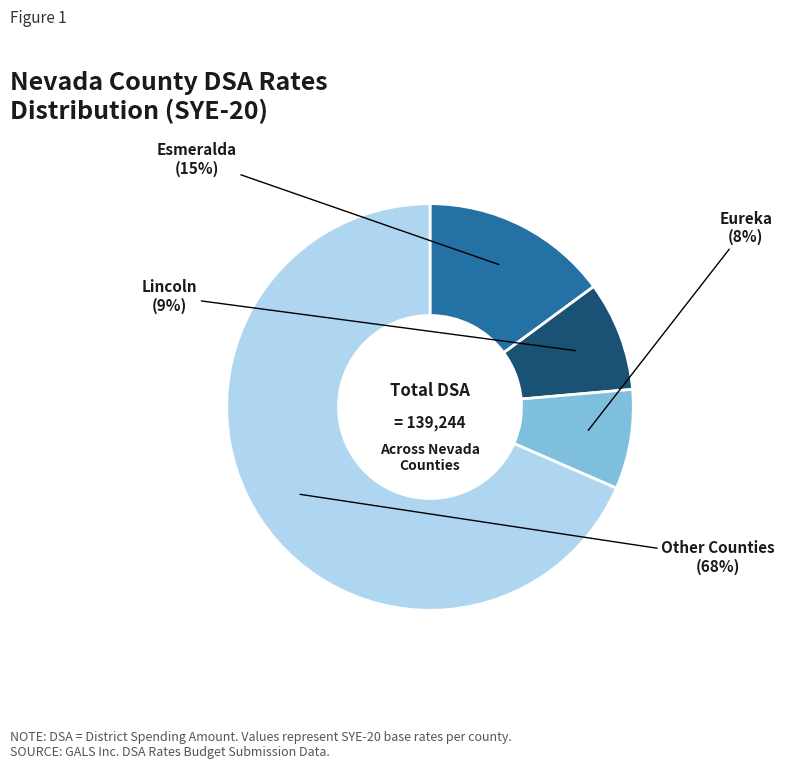

Is it true that Lincoln is 1% of the pie?

False